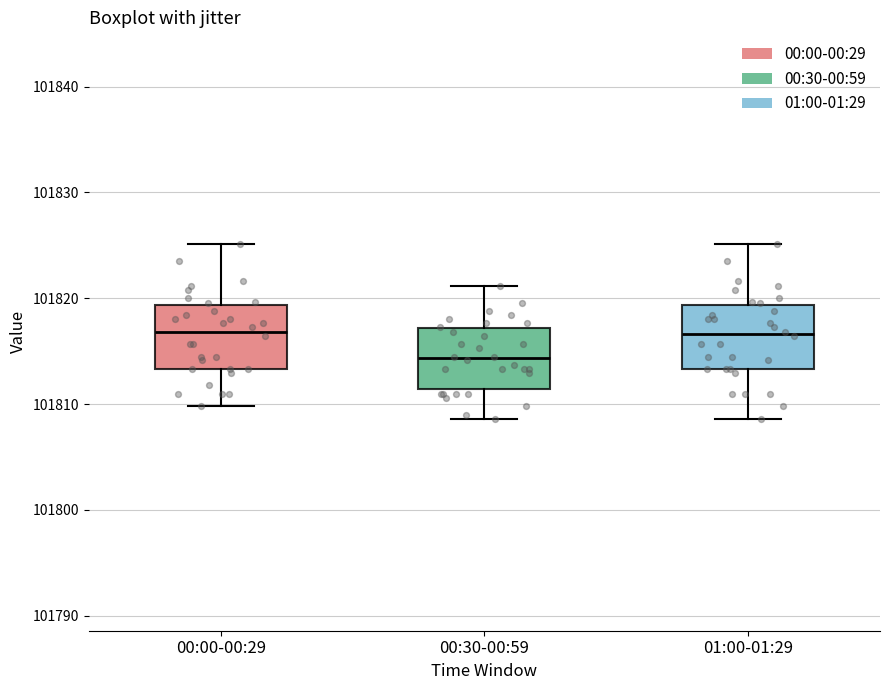

Reading left to right, read every box against the y-axis: the position of its median line, the range the box covers, and the ends of its whiskers. The values are not printed on the chart, so give them approximately, as read against the axis.

00:00-00:29: median 101817, box 101813 to 101819, whiskers 101810 to 101825
00:30-00:59: median 101814, box 101811 to 101817, whiskers 101809 to 101821
01:00-01:29: median 101817, box 101813 to 101819, whiskers 101809 to 101825